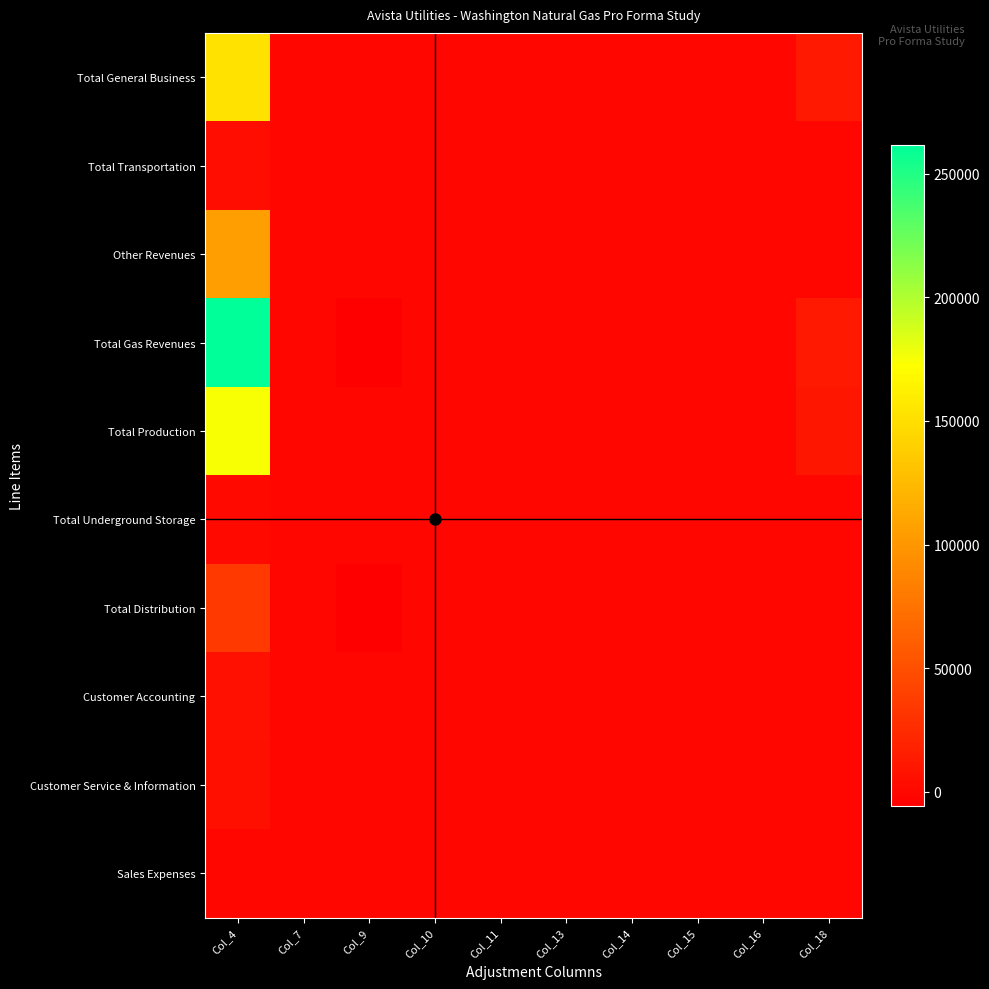

At Col_7, list the series in order from largest to smallest.

Total General Business, Total Transportation, Other Revenues, Total Gas Revenues, Total Production, Total Underground Storage, Total Distribution, Customer Accounting, Customer Service & Information, Sales Expenses